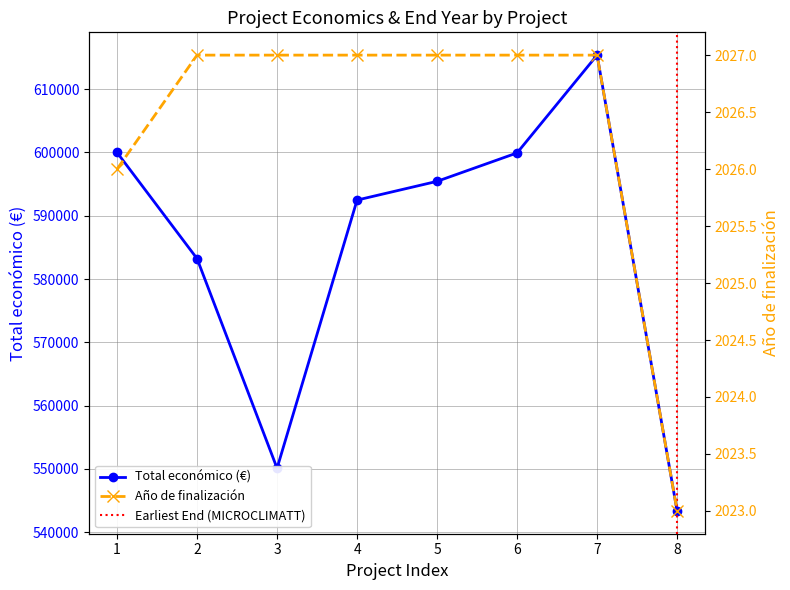

The value of Total económico at 5 is 995822. True or false?

False